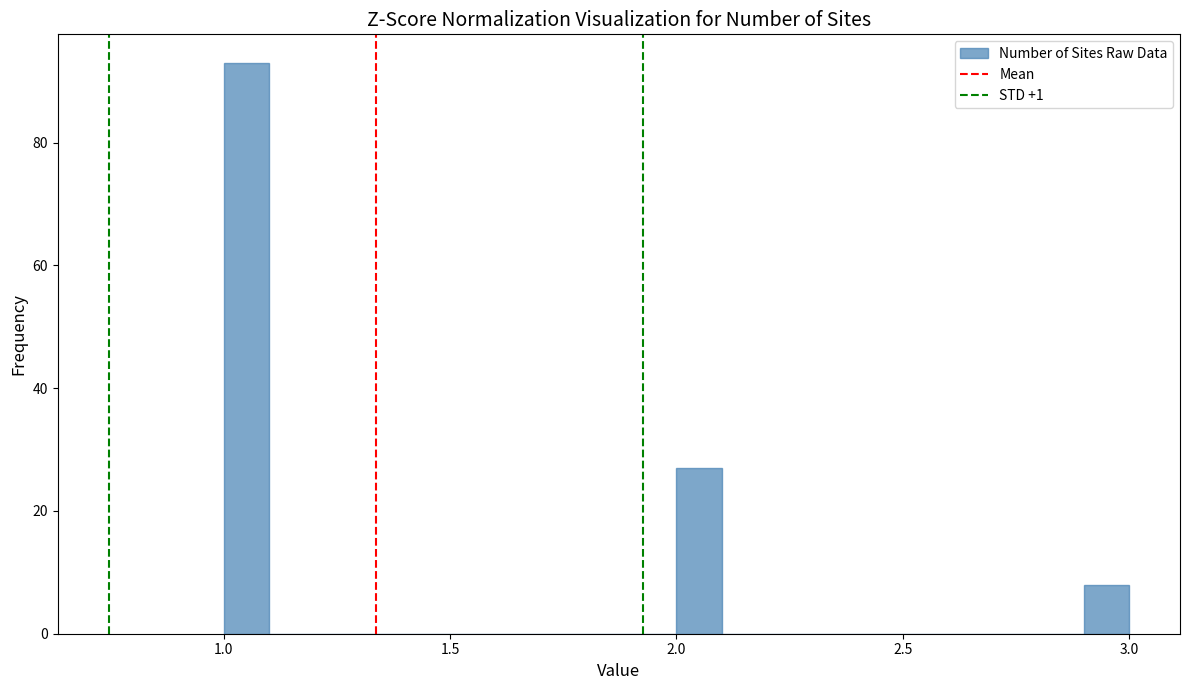

Around what value on the x-axis is the tallest bar? Give the approximate position of its centre, as read against the axis.

1.05